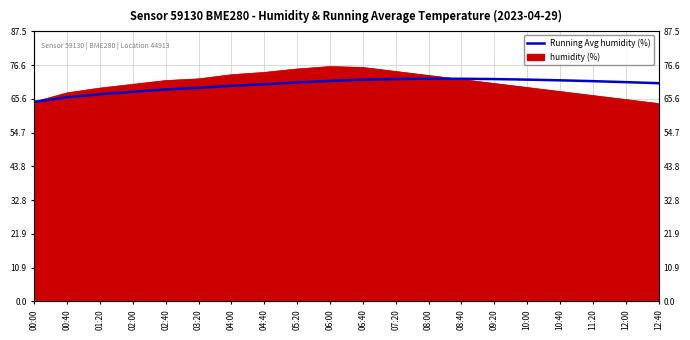

The chart shows a value of 72.1 at 08:40. True or false?

True